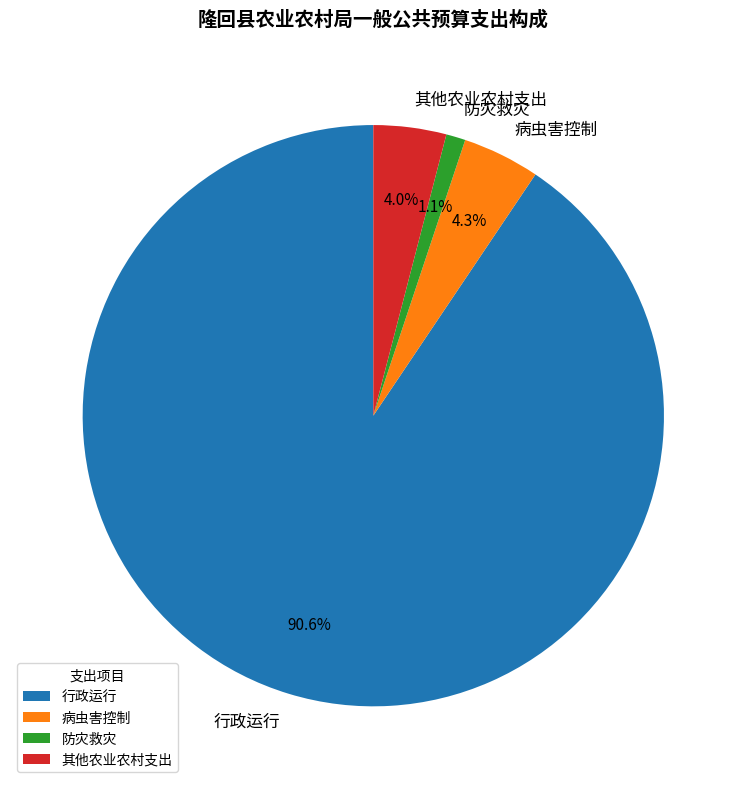

To the nearest percent, what is the combined percentage of 行政运行 and 其他农业农村支出?

95%